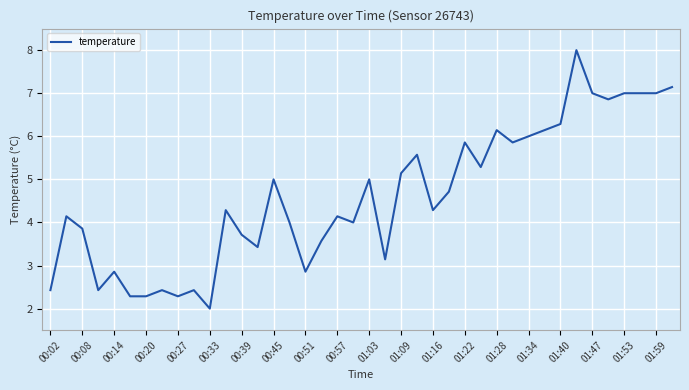

What is the minimum value shown in the chart?

2.0